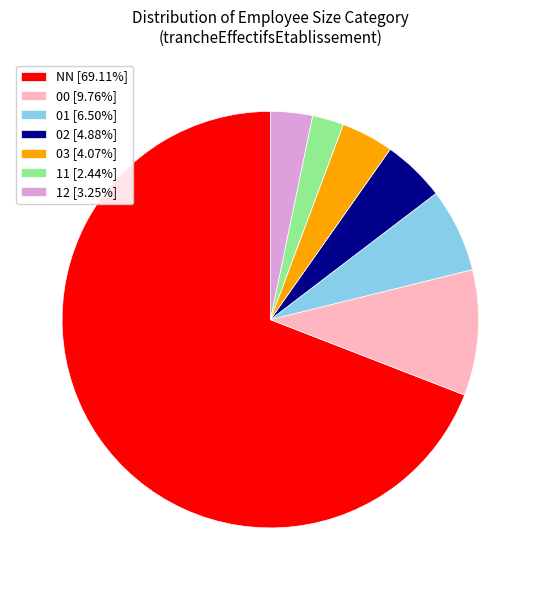

Which slice represents more than half of the pie?

NN